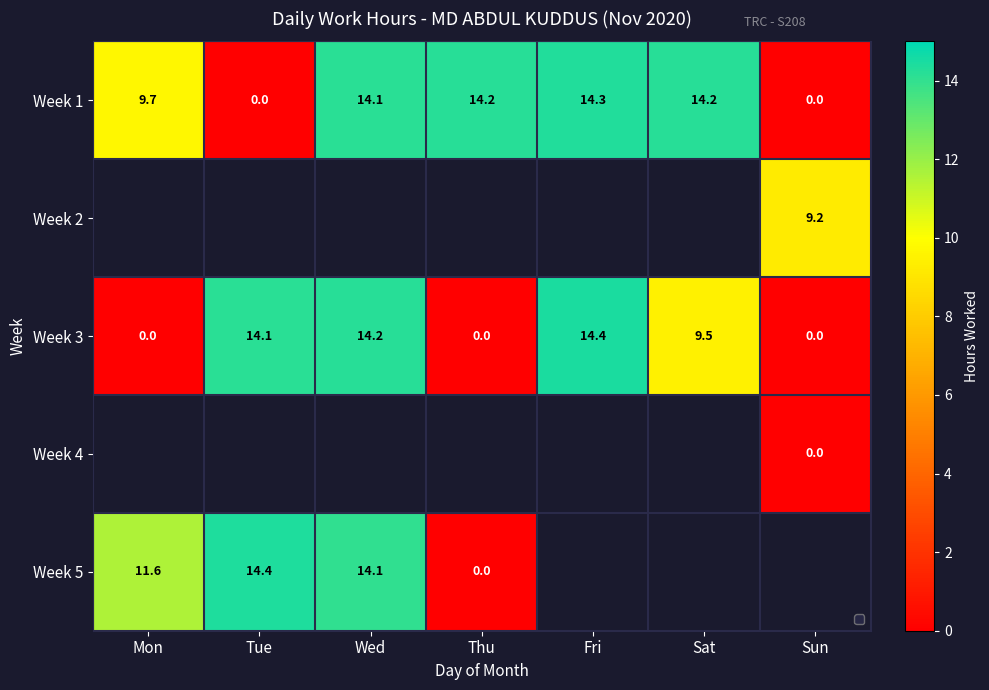

Where does the Week 3 series first go above 9?

Tue